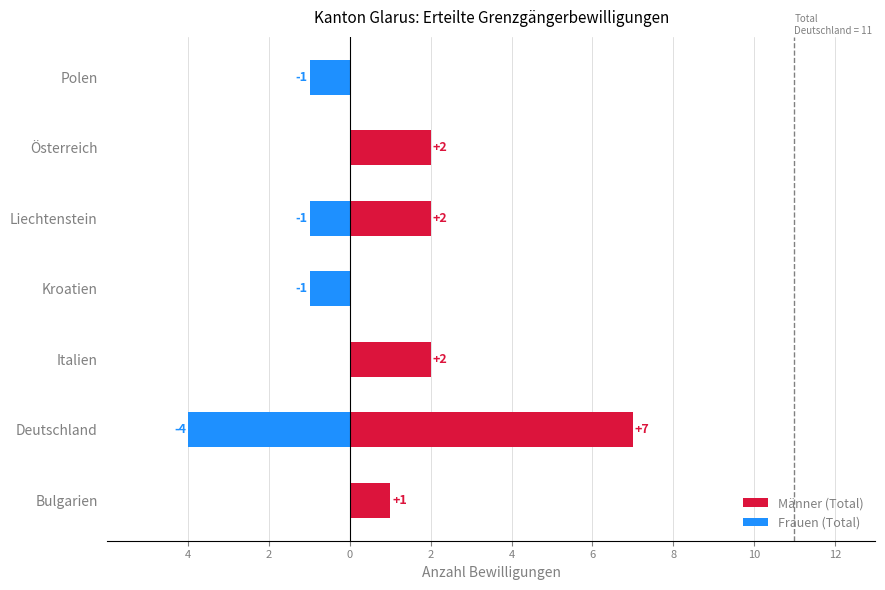

How many Männer (Total) values are between 0 and 2?

6